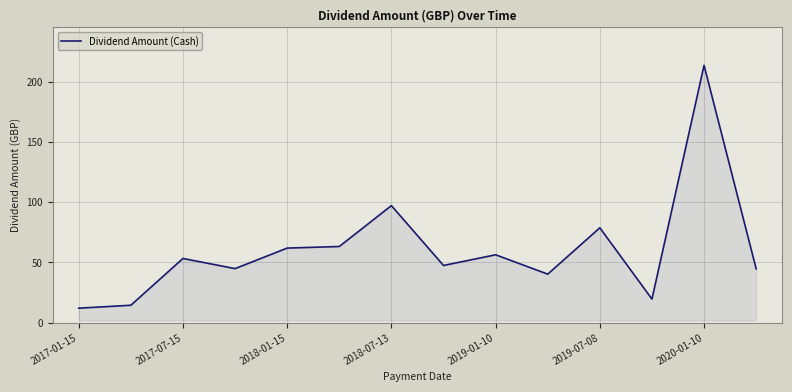

What is the minimum value shown in the chart?

12.1